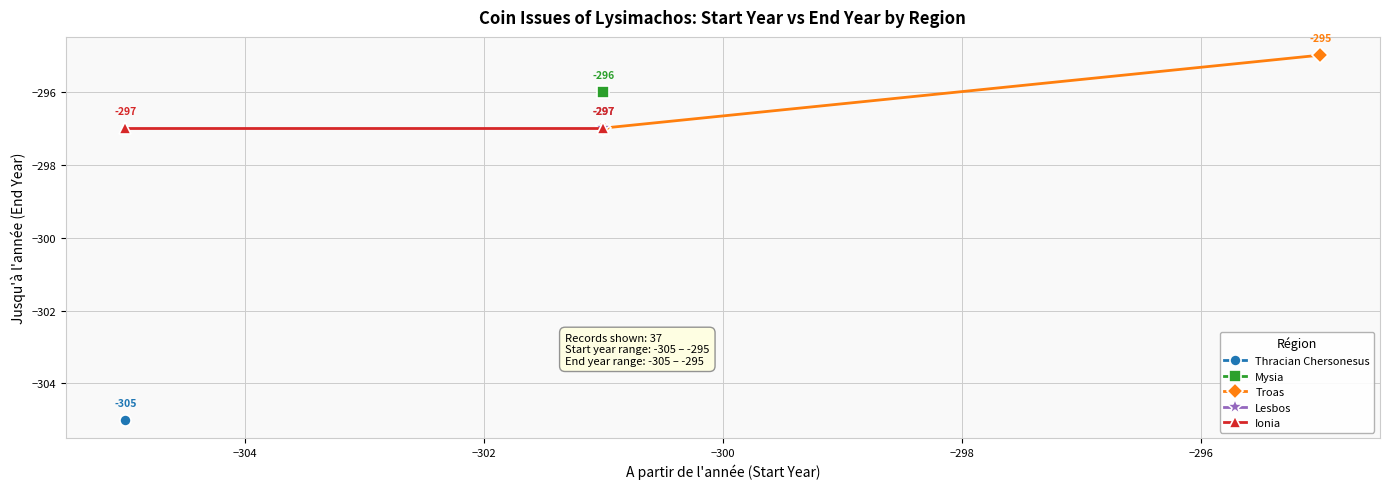

True or false: Ionia has a value of -531 at −306.

False